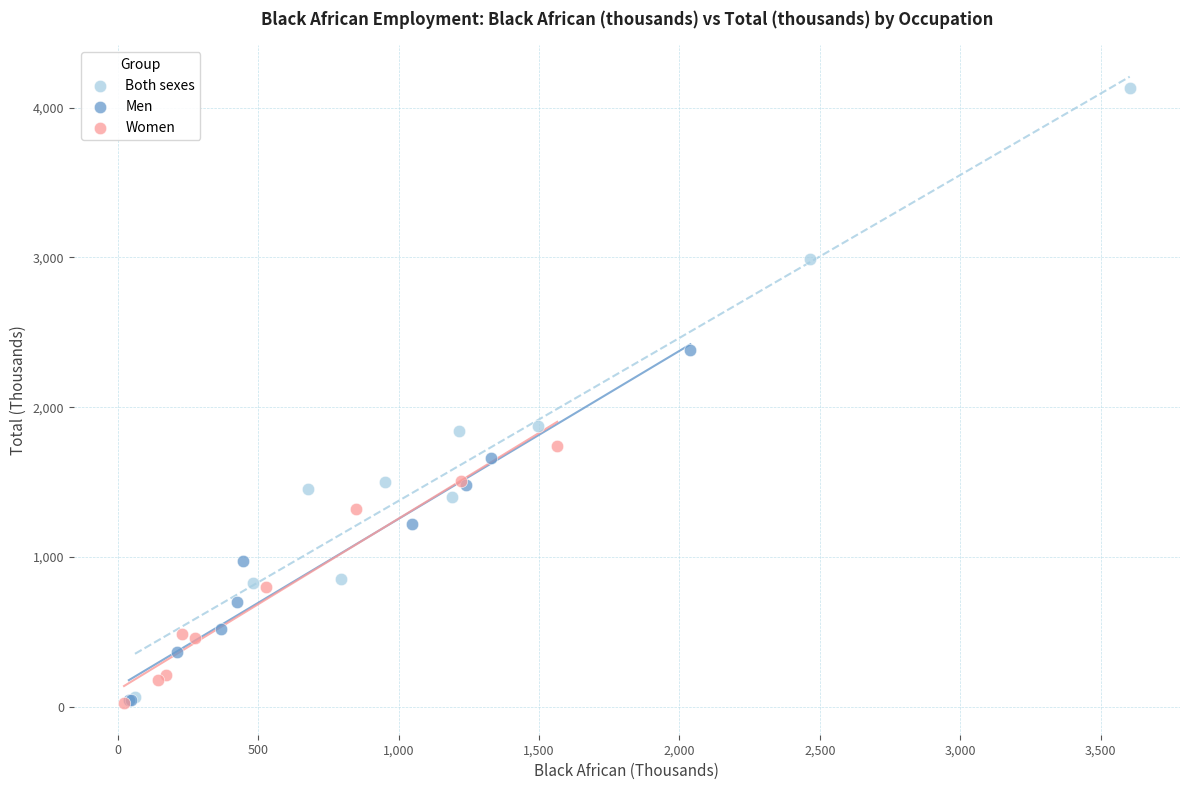

Which series contains the highest Y value?

Both sexes